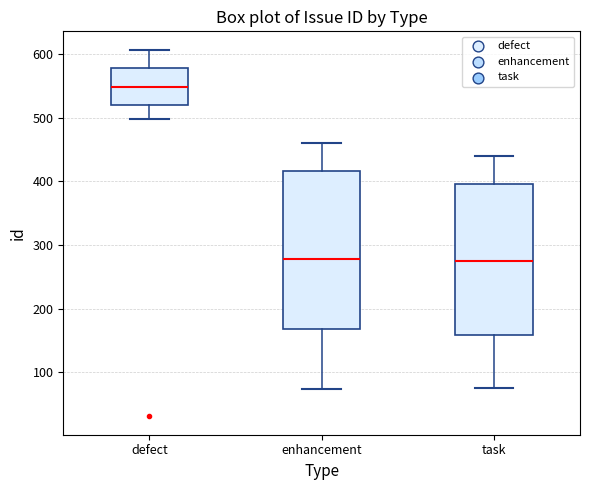

Which box has the highest median line?

defect